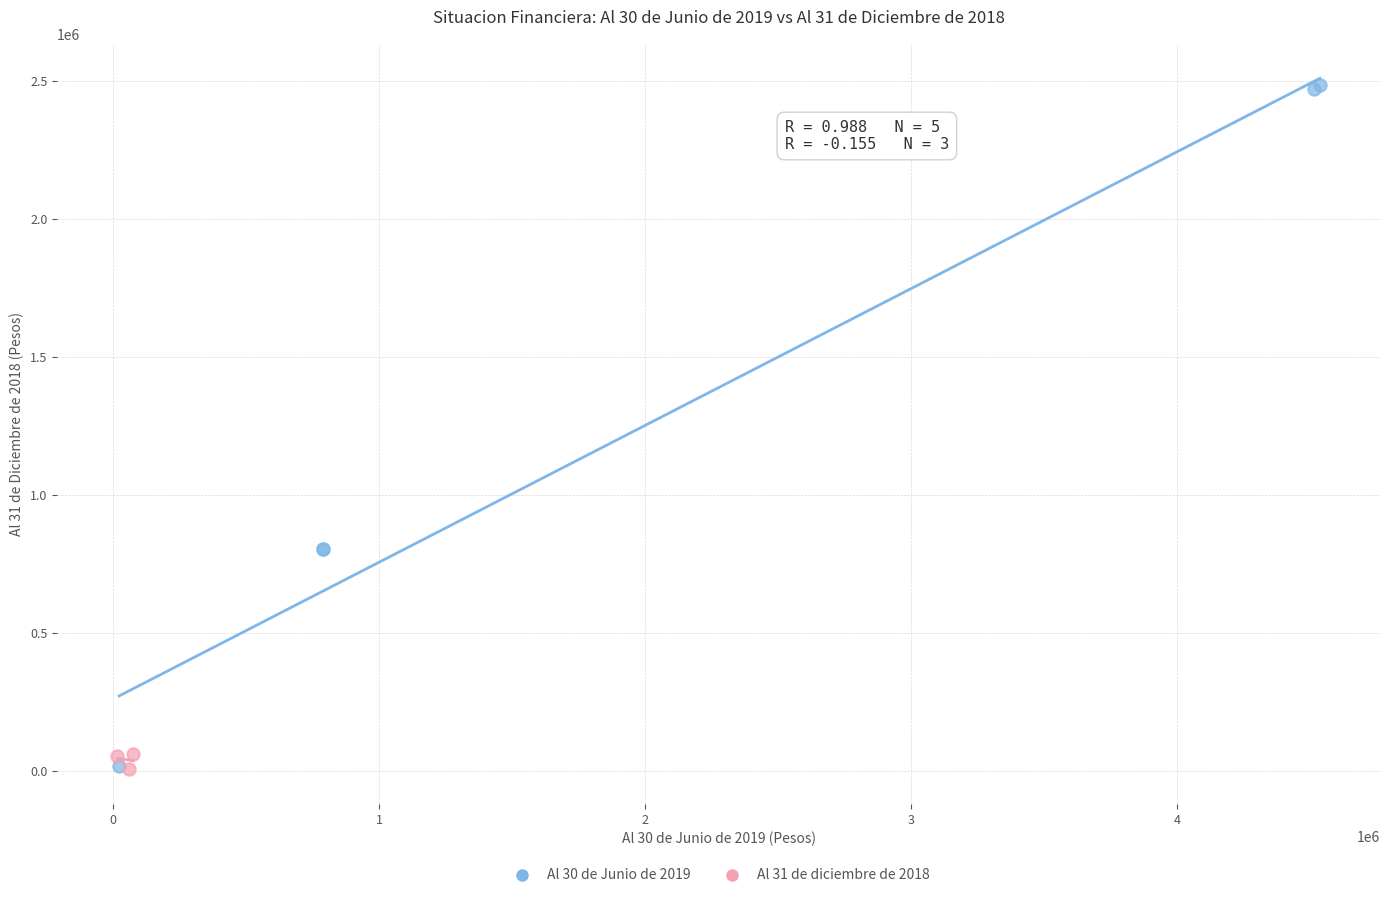

What are all the series names shown in the legend?

Al 30 de Junio de 2019, Al 31 de diciembre de 2018